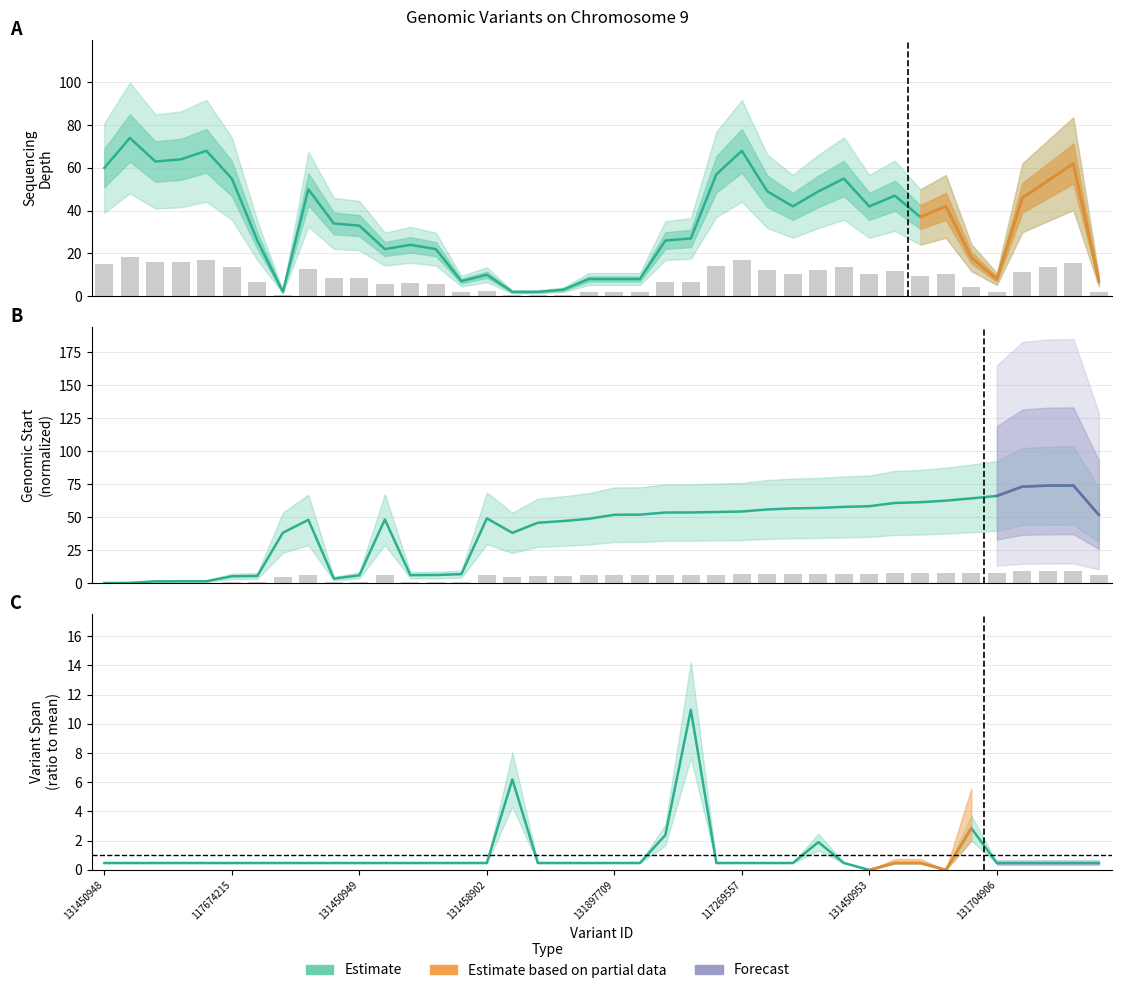

Is it true that start equals 6.7 at 14?

True